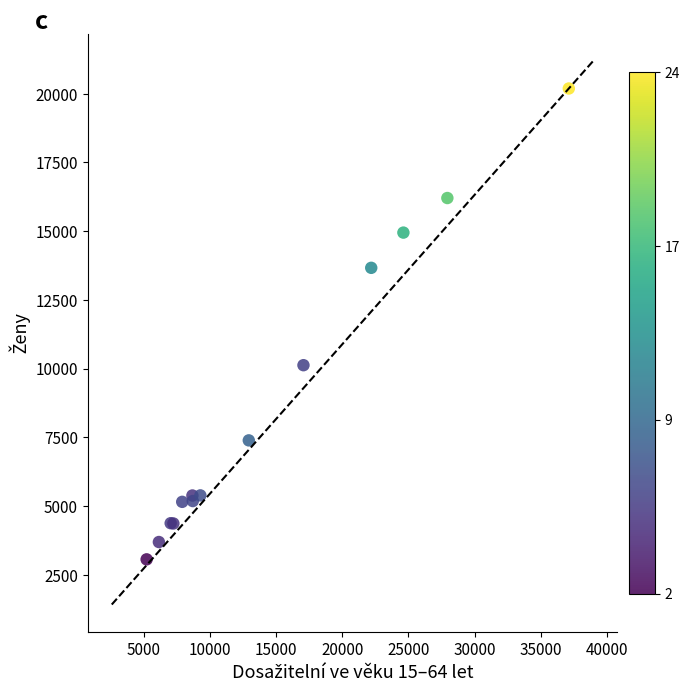

What Y value in the scatter plot is closest to 11625?

10124